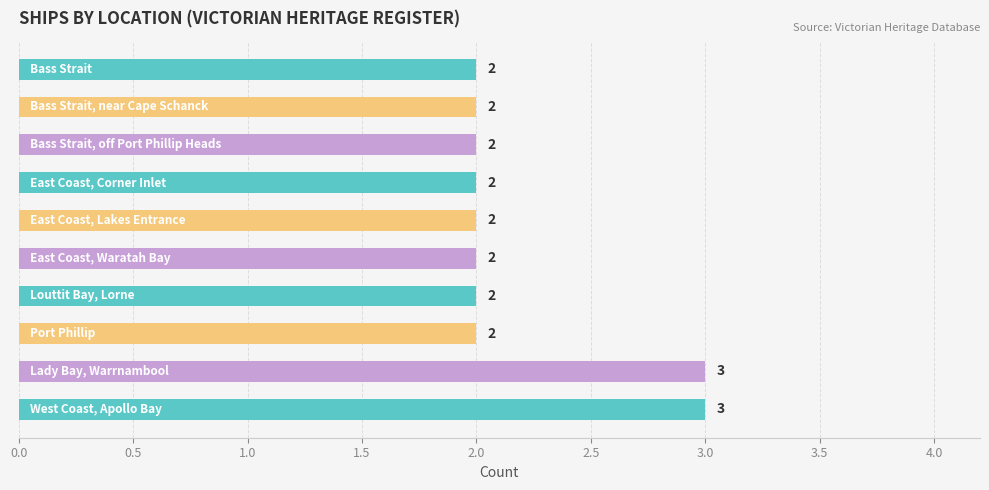

Count the number of values greater than 2.

2